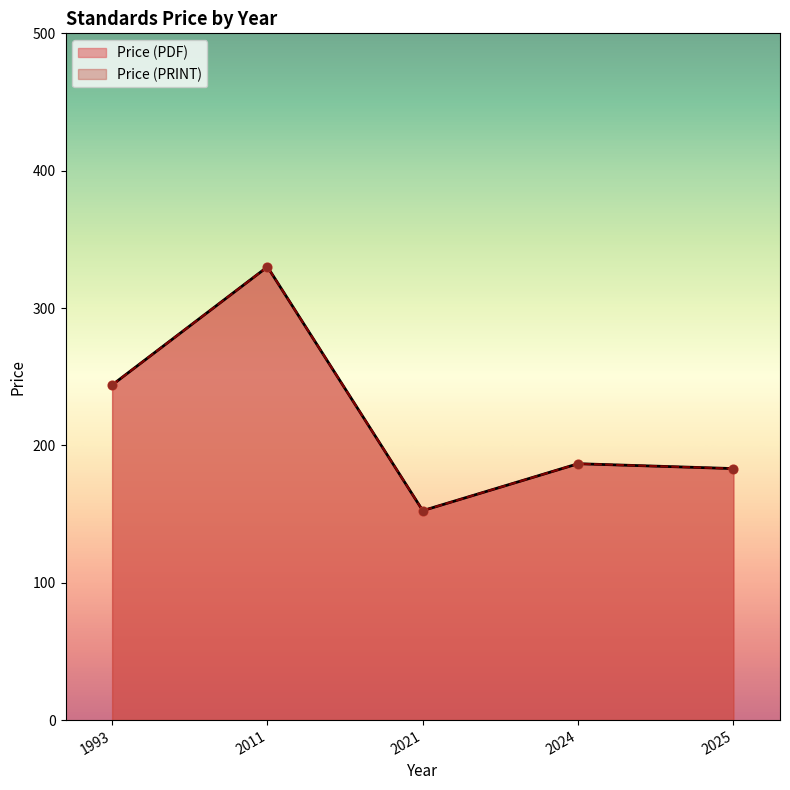

Which series has the largest Y range (max minus min)?

Price (PDF)